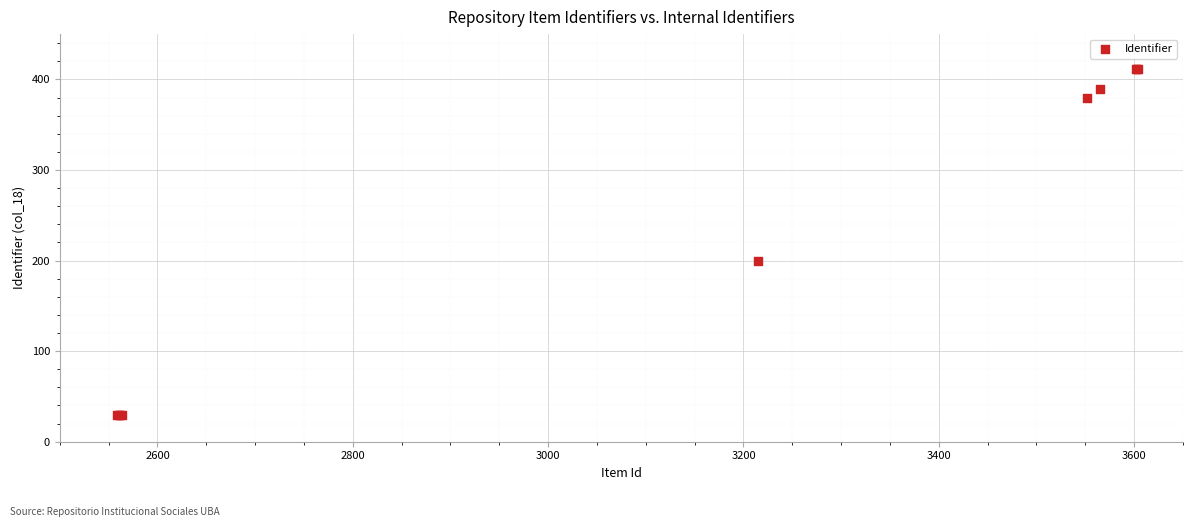

What Y value in the scatter plot is closest to 220?

199